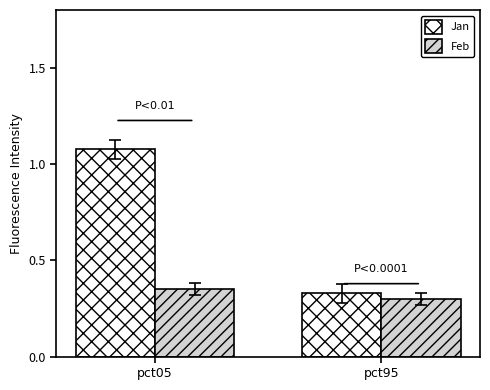

What are all the series names shown in the legend?

Jan, Feb